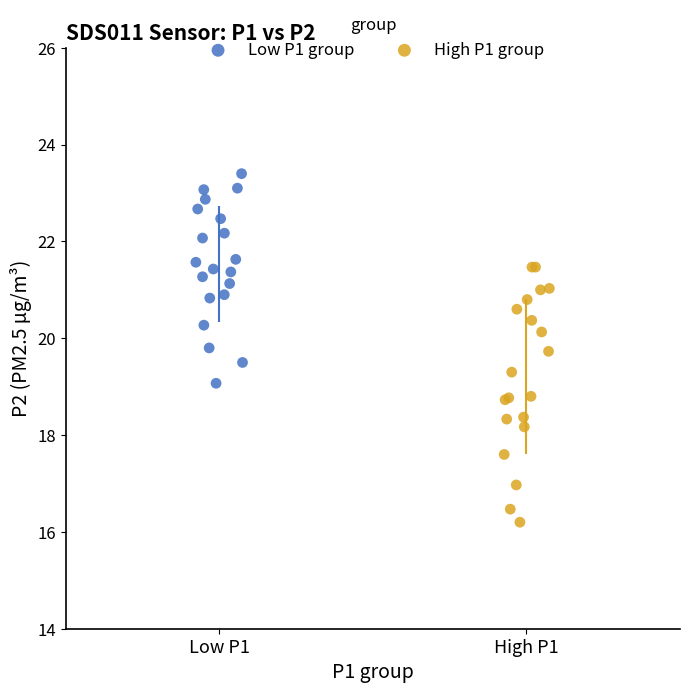

Which series reaches the maximum Y coordinate?

Low P1 group